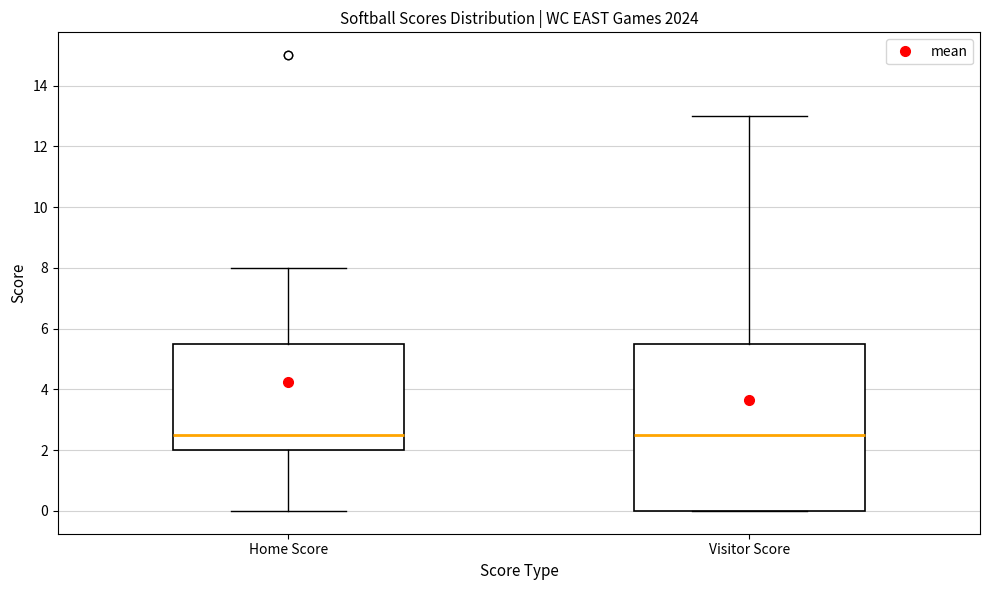

Which box is the tallest, from its lower edge to its upper edge?

Visitor Score